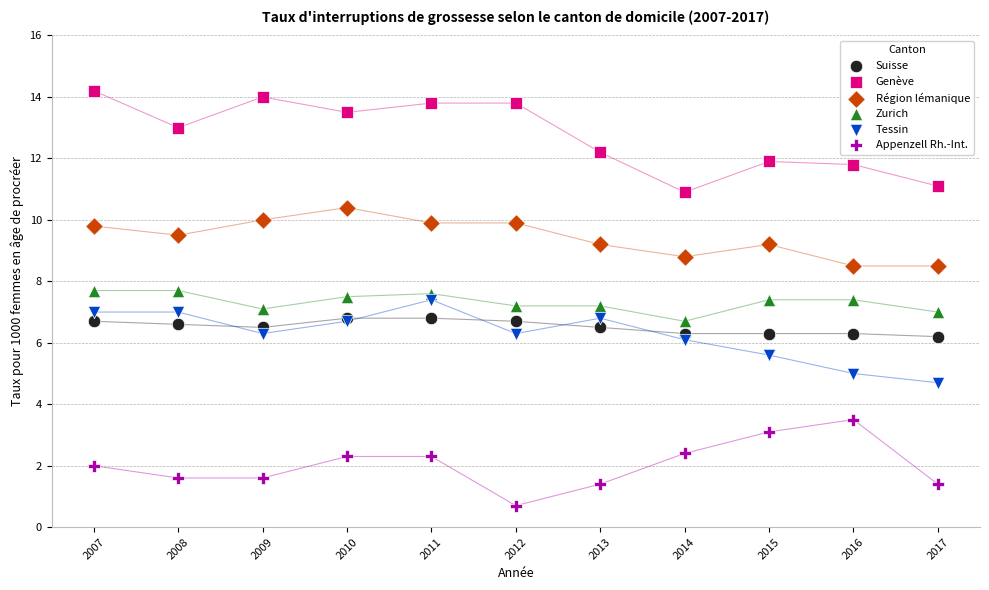

Which series contains the highest Y value?

Genève